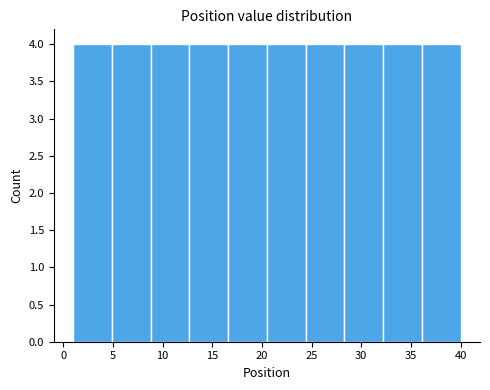

Reading left to right, list every bar in this chart as the range it spans on the x-axis followed by its height. Neither the bar edges nor the heights are printed on the chart, so give them approximately, as read against the axes.

1.0 to 4.9: 4
4.9 to 8.8: 4
8.8 to 12.7: 4
12.7 to 16.6: 4
16.6 to 20.5: 4
20.5 to 24.4: 4
24.4 to 28.3: 4
28.3 to 32.2: 4
32.2 to 36.1: 4
36.1 to 40.0: 4